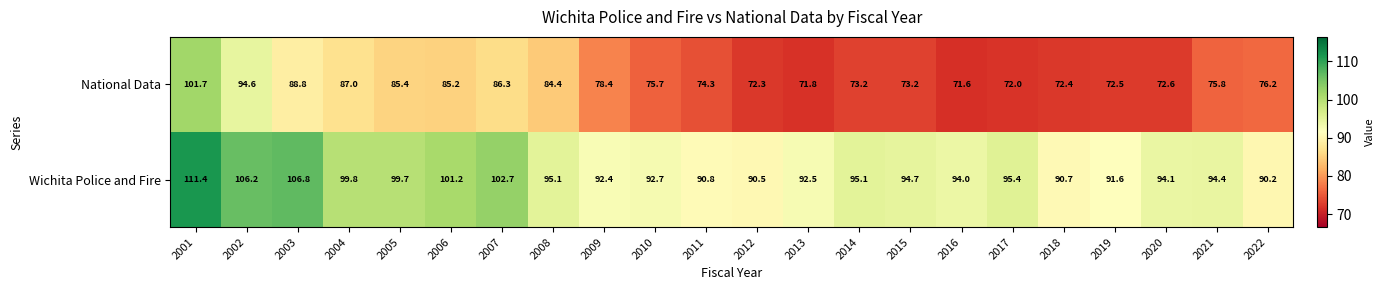

At which category is the sum across all series the highest?

2001